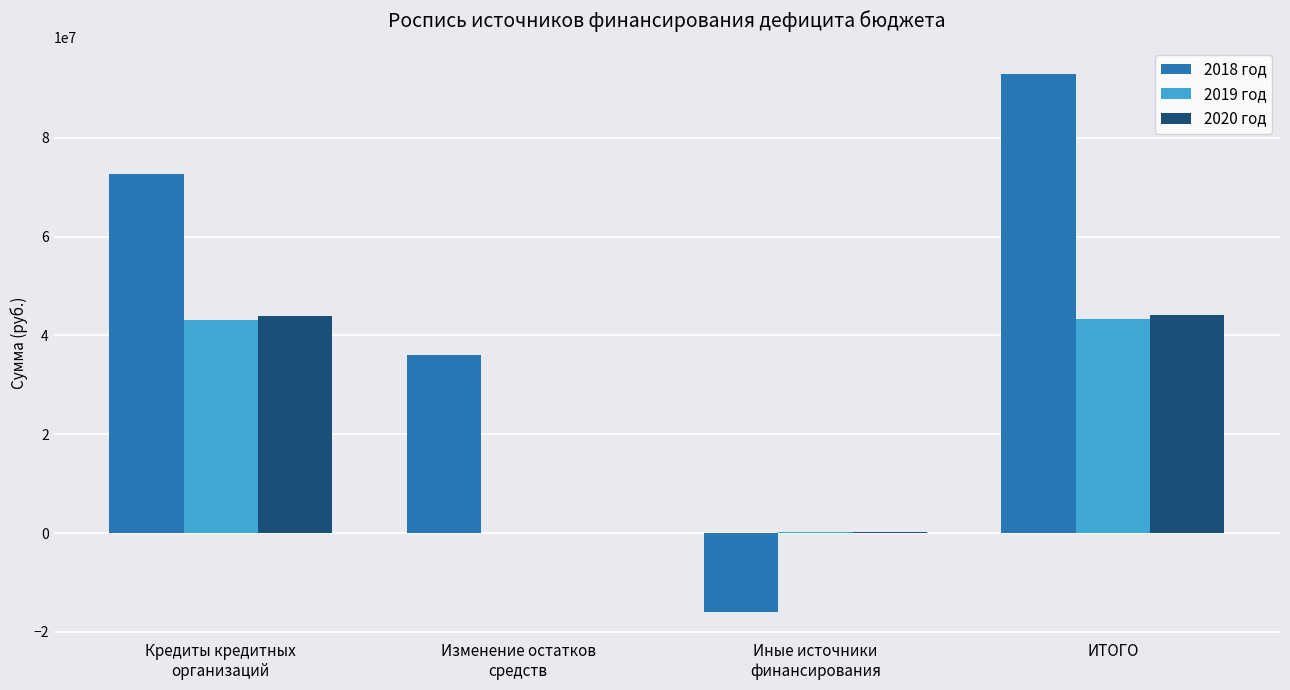

Which category has the highest value across all series?

ИТОГО